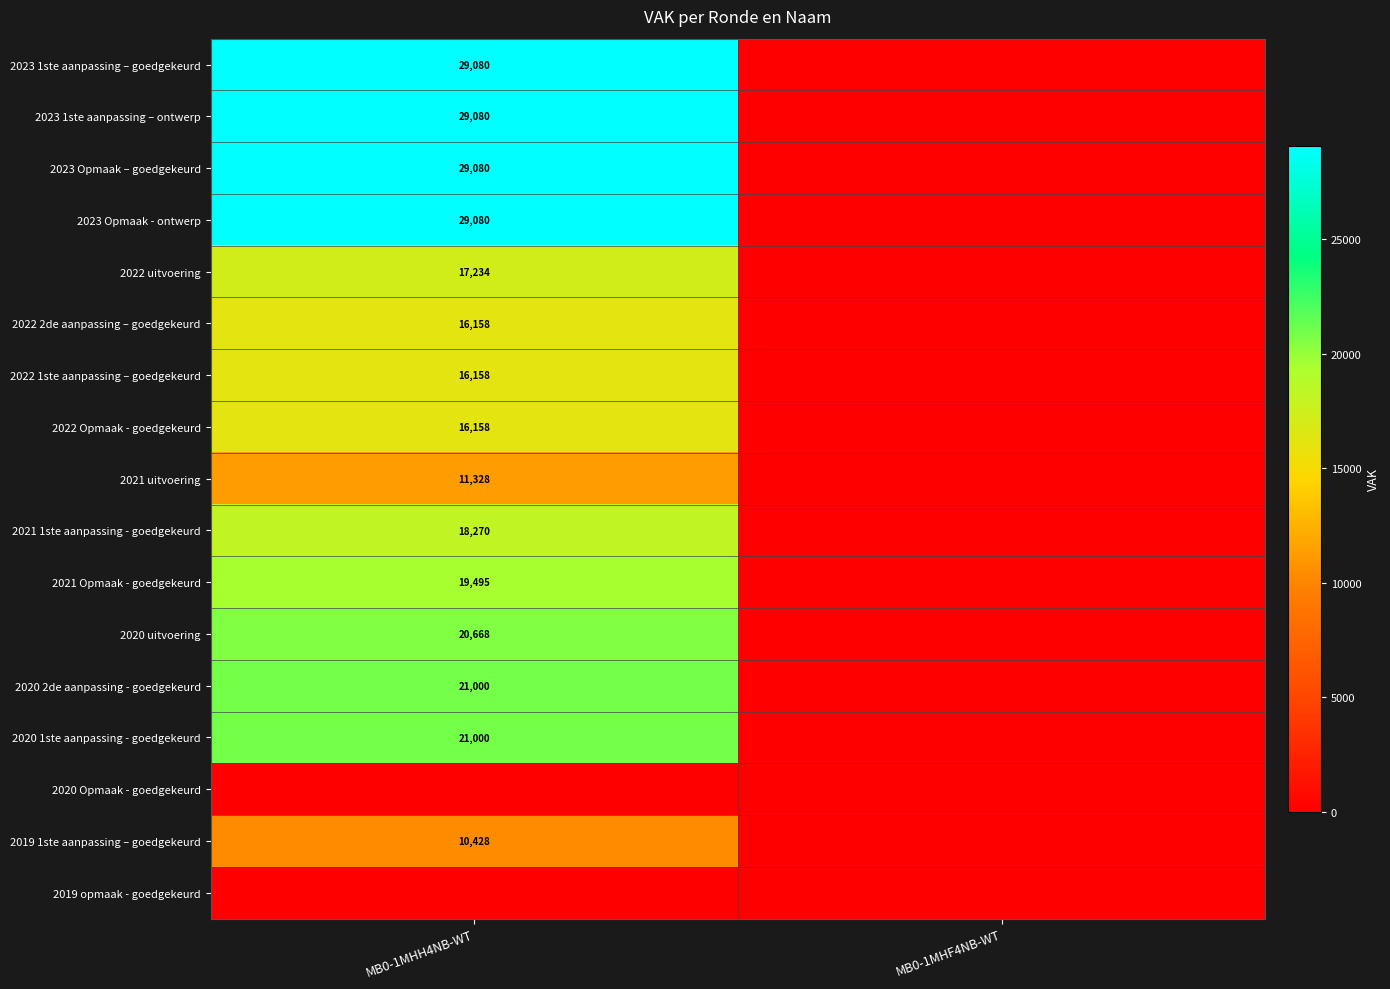

The value of 2023 Opmaak – goedgekeurd at MB0-1MHH4NB-WT is 29080. True or false?

True